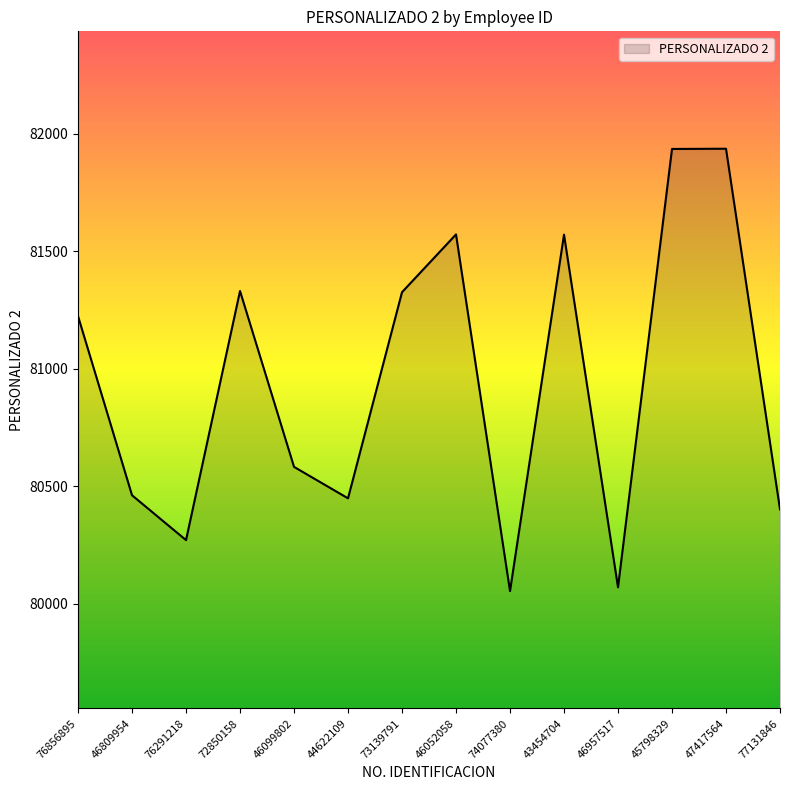

What is the difference between the maximum and minimum values?

1884